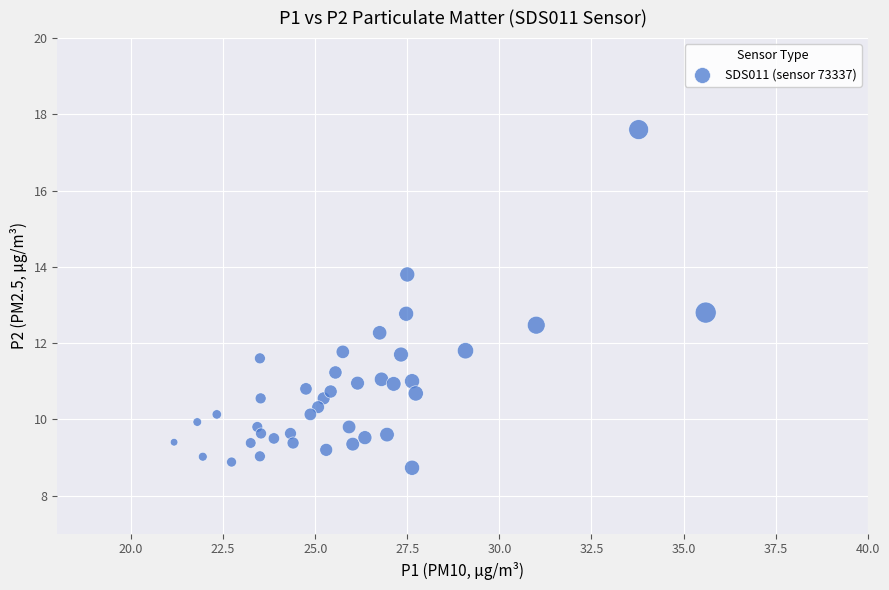

What is the range of X values (max minus min)?

14.4